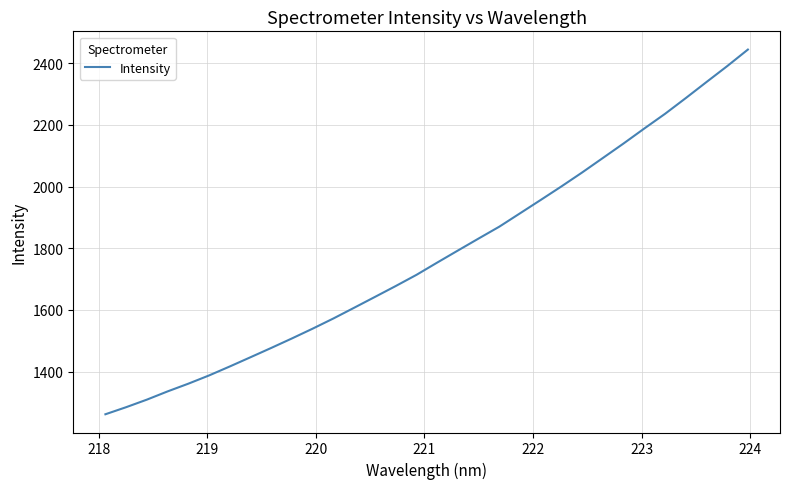

What is the smallest value displayed?

1261.4